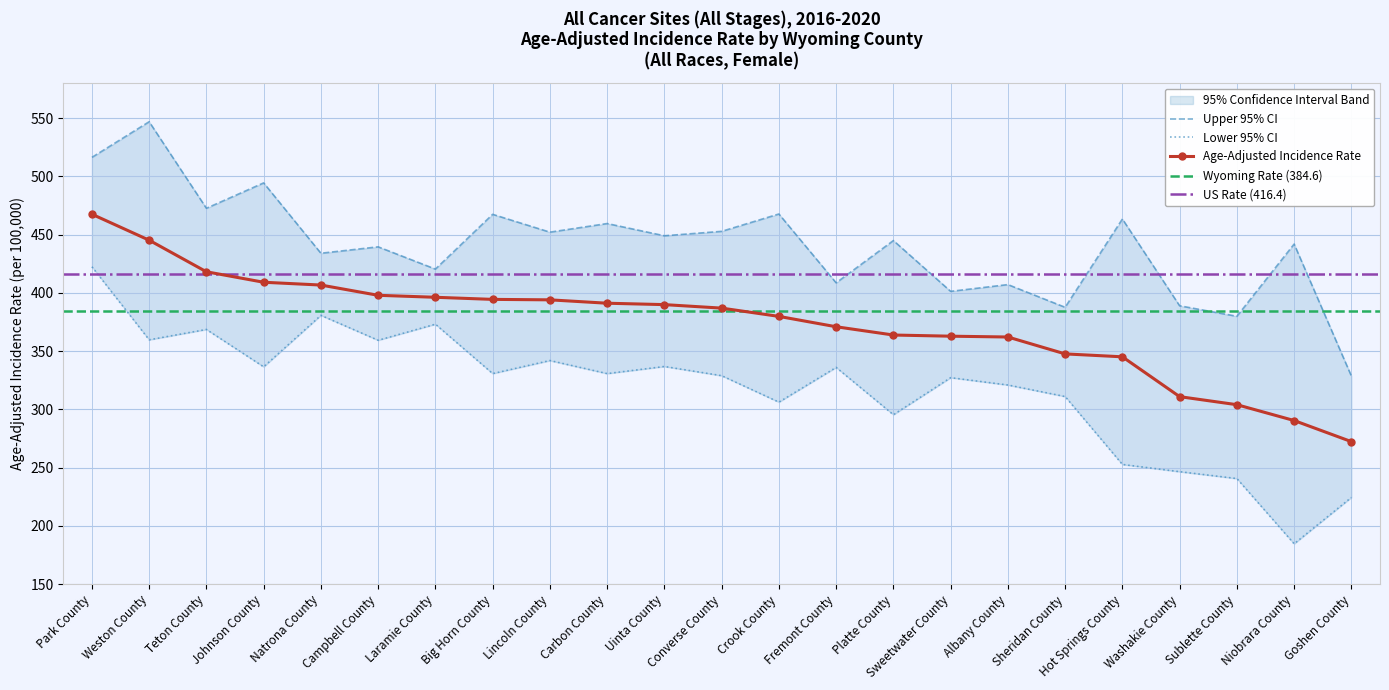

At which label does Age-Adjusted Incidence Rate reach its peak?

Park County